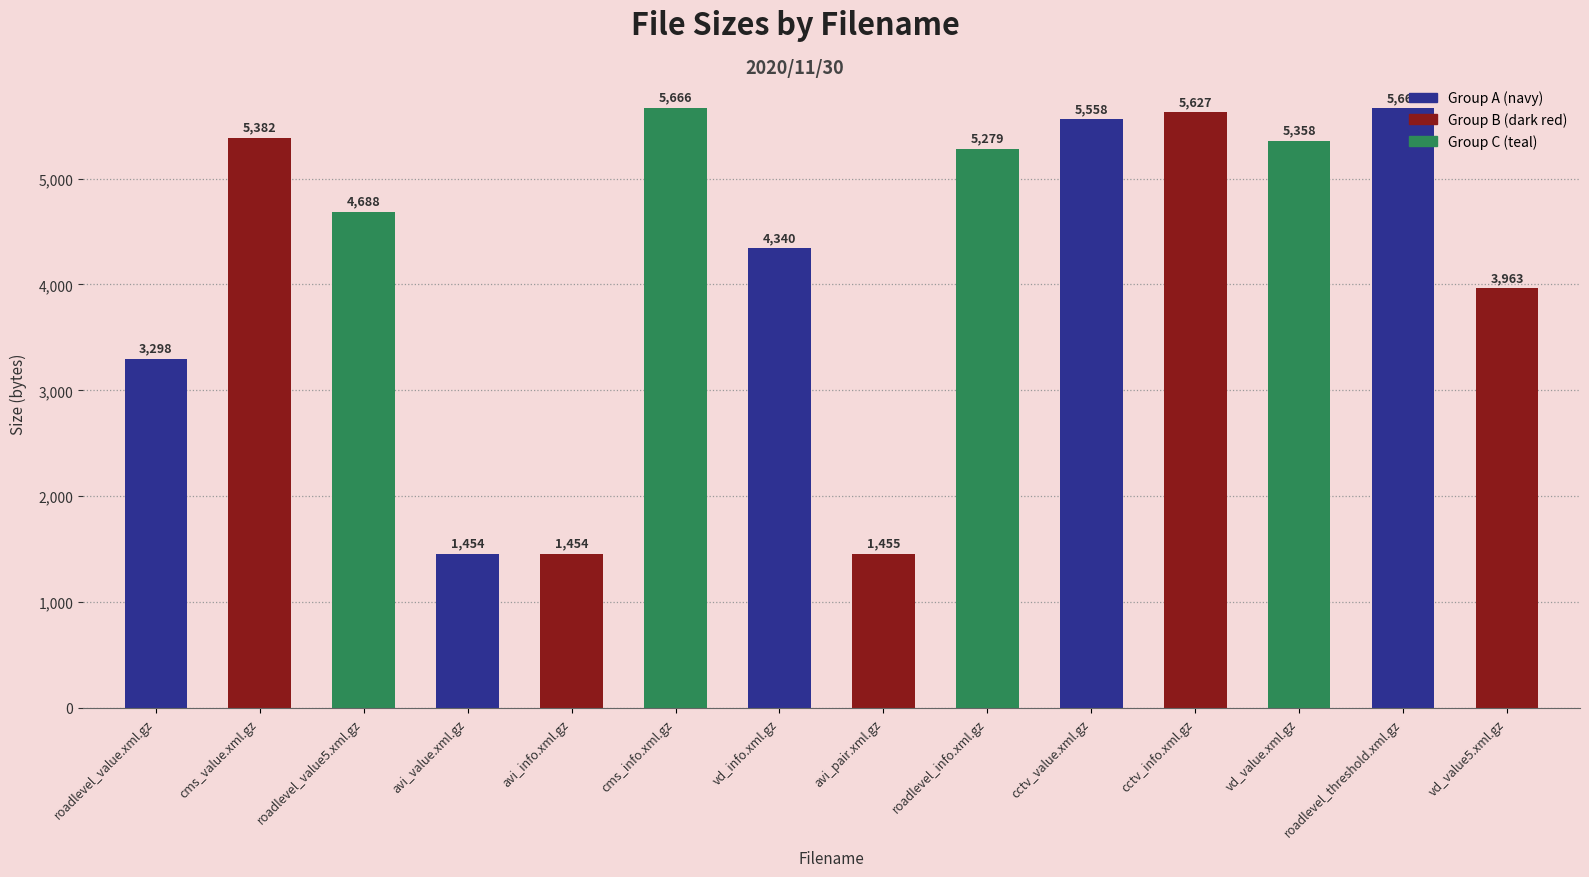

What is the difference between the maximum and minimum values?

4212